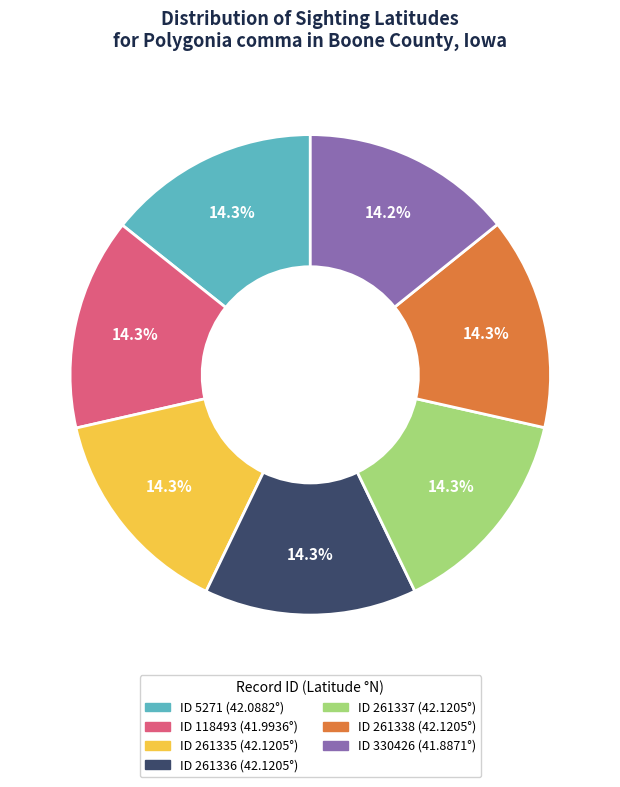

Is there any slice that represents more than half of the pie?

No